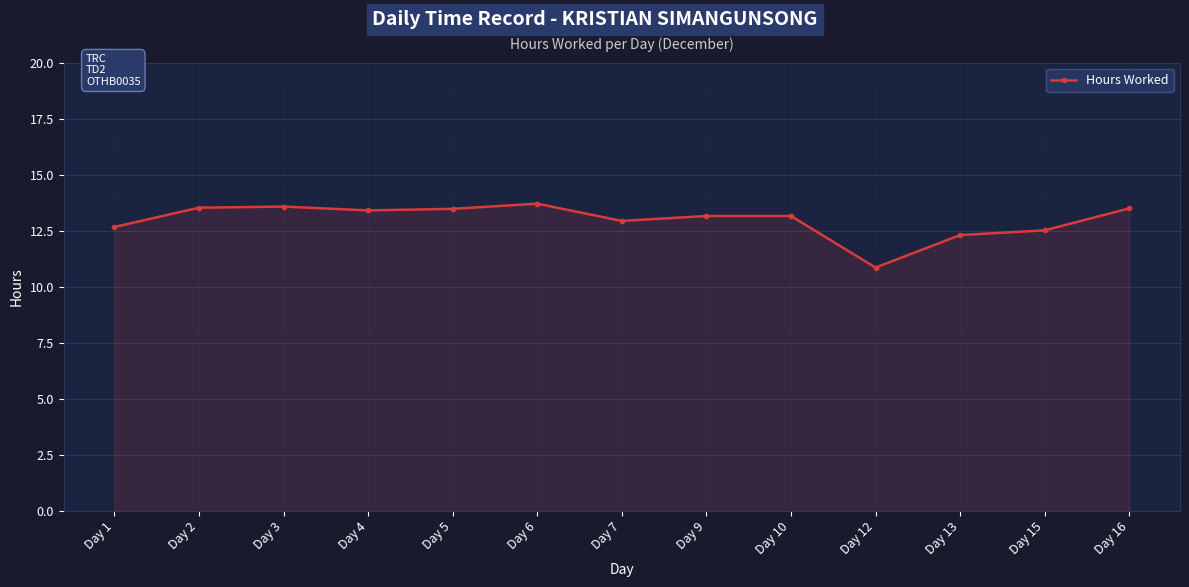

How many lines are shown in the chart?

1